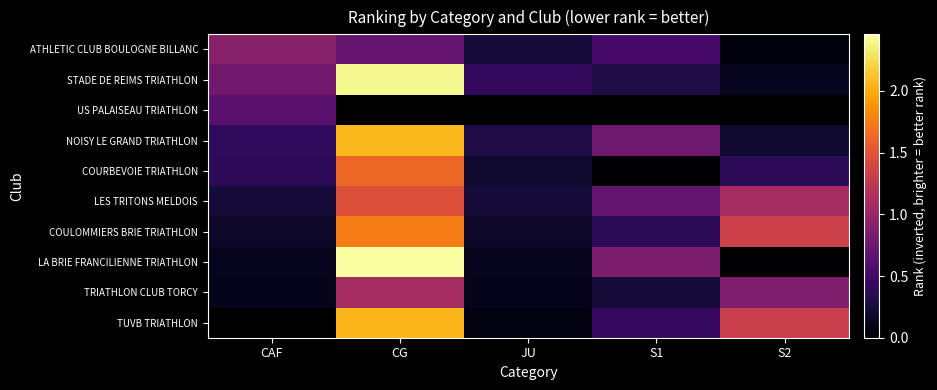

Which series has the widest spread of values?

LA BRIE FRANCILIENNE TRIATHLON